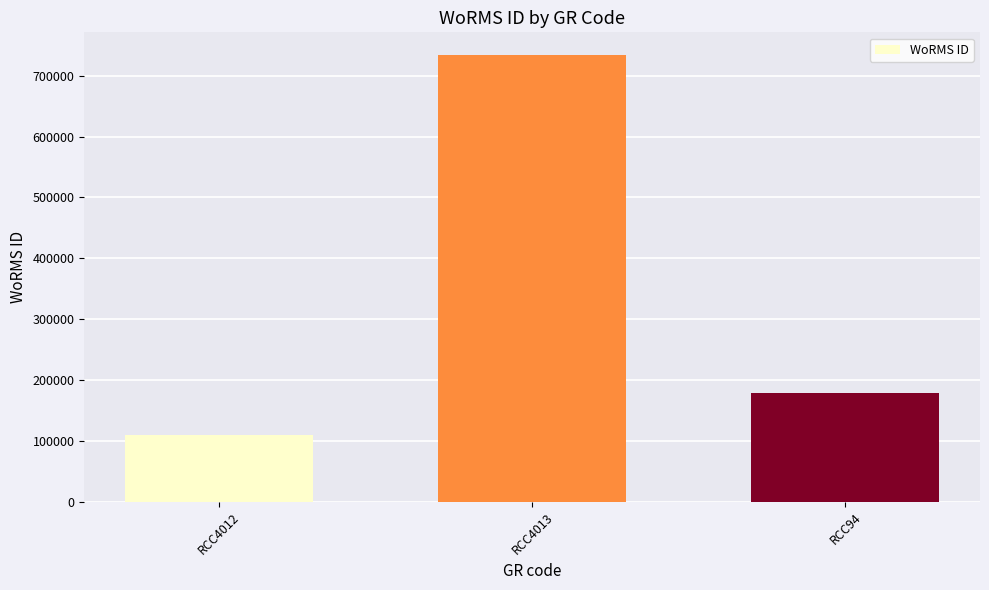

Are the bars horizontal?

No